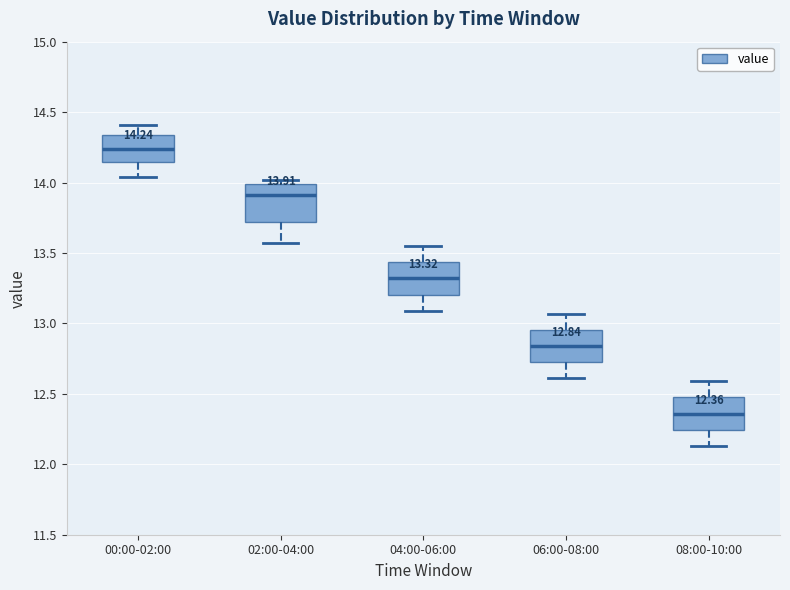

Which box has the lowest median line?

08:00-10:00